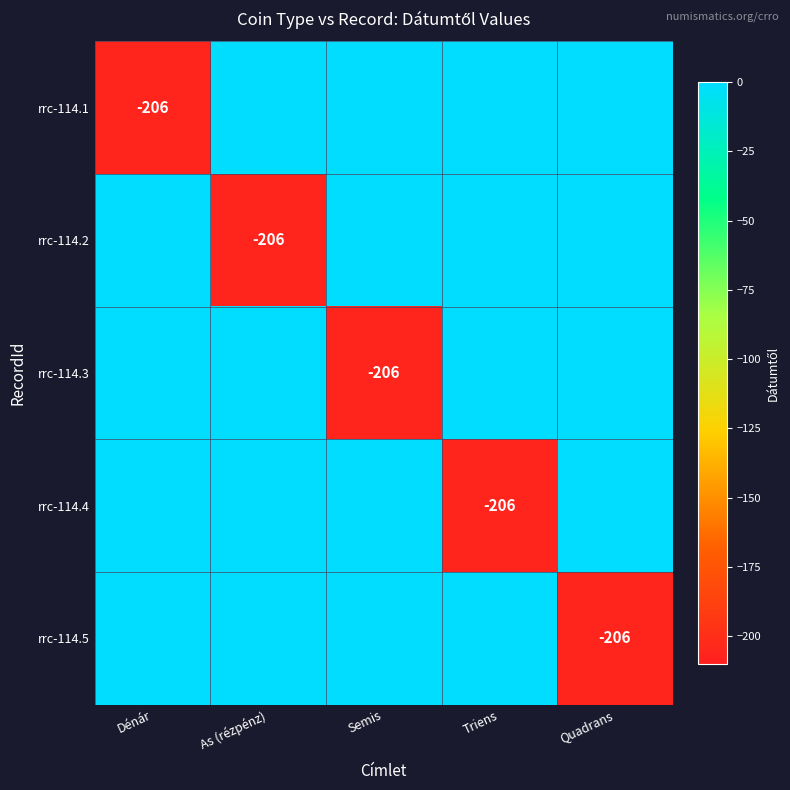

True or false: rrc-114.2 has a value of -206 at As (rézpénz).

True